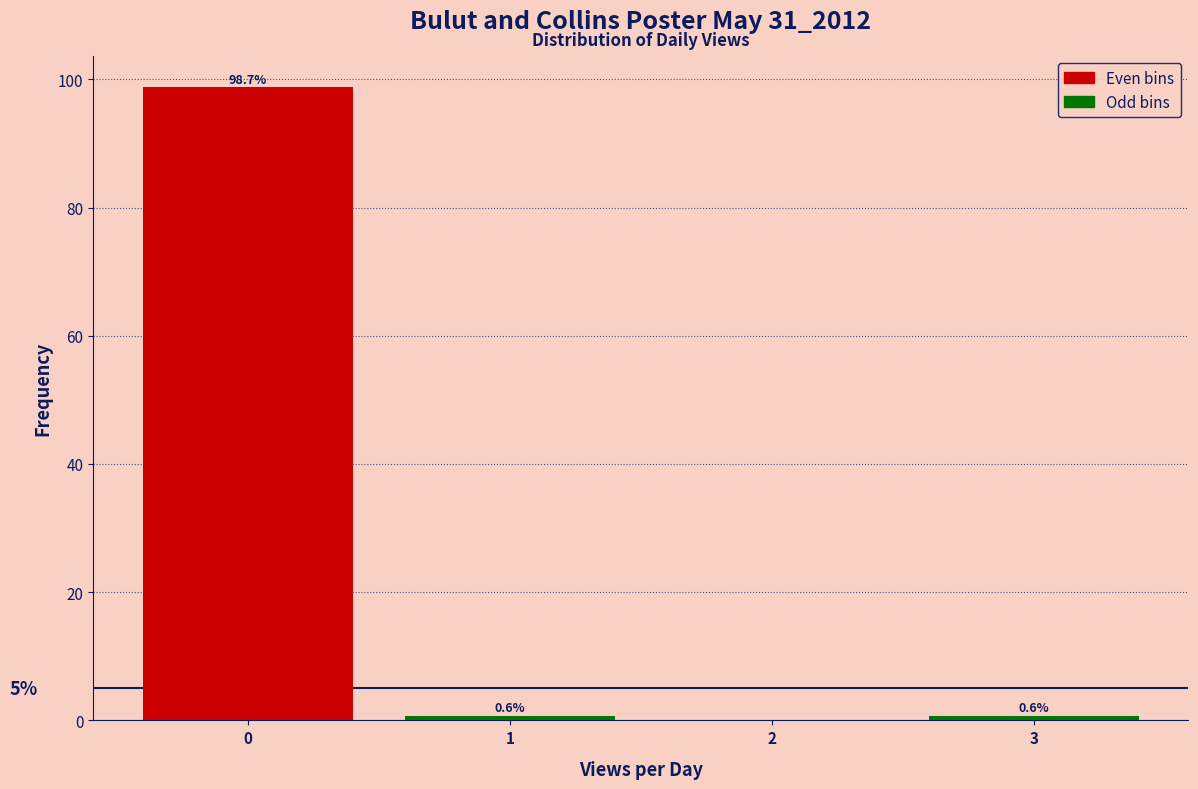

What is the maximum value shown in the chart?

98.7